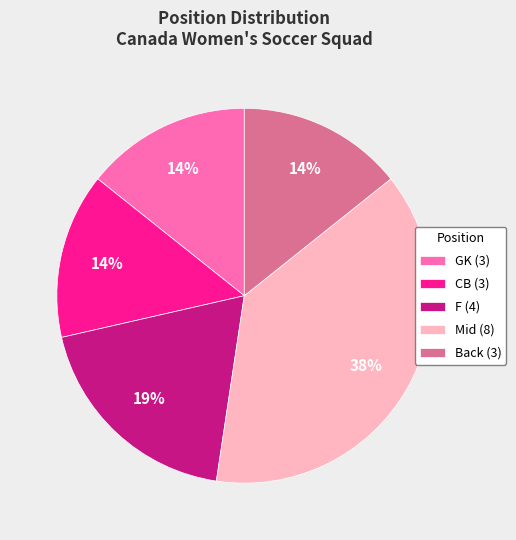

To the nearest percent, what is the average slice percentage?

20%